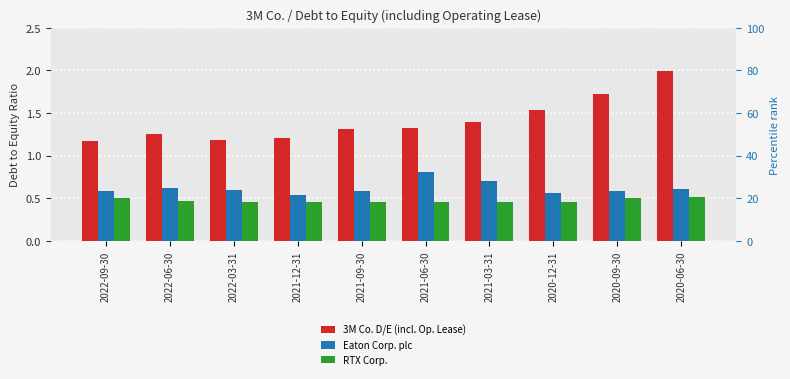

Which series has the largest total across all categories?

3M Co. D/E (incl. Op. Lease)